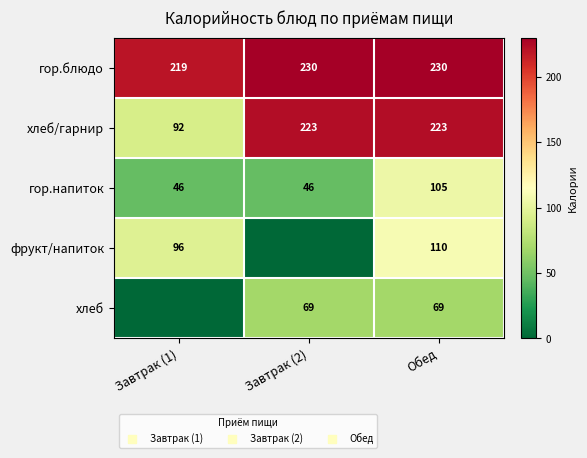

How many data points in хлеб/гарнир are less than 223?

1